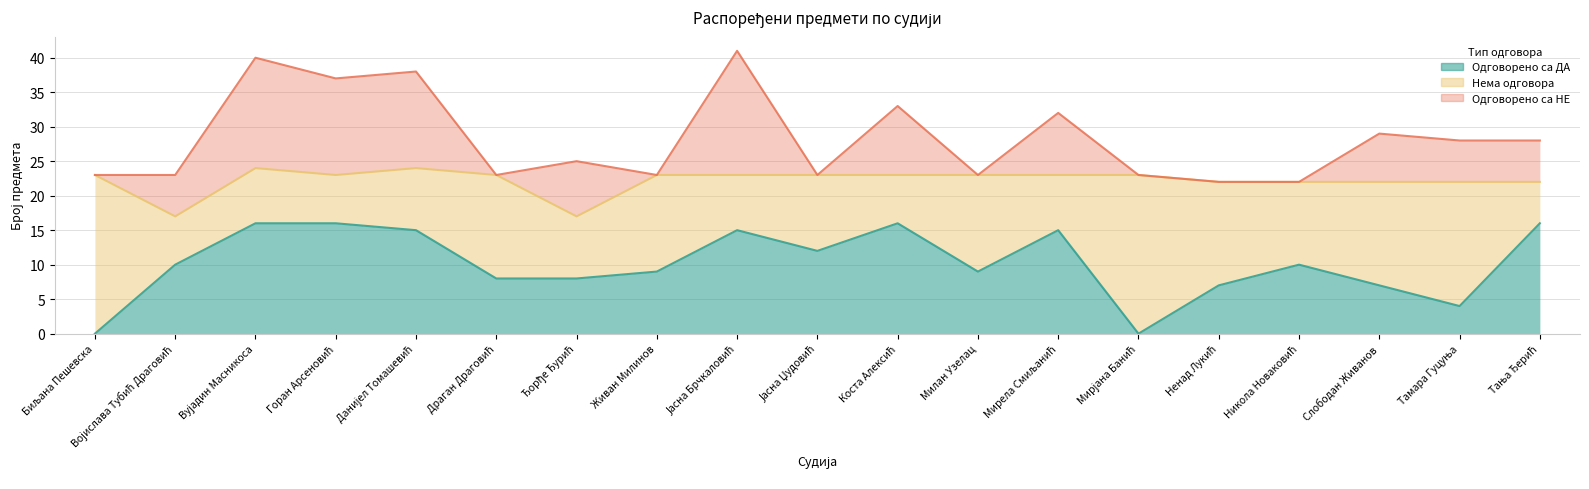

What is the sum of all Одговорено са ДА values?

193